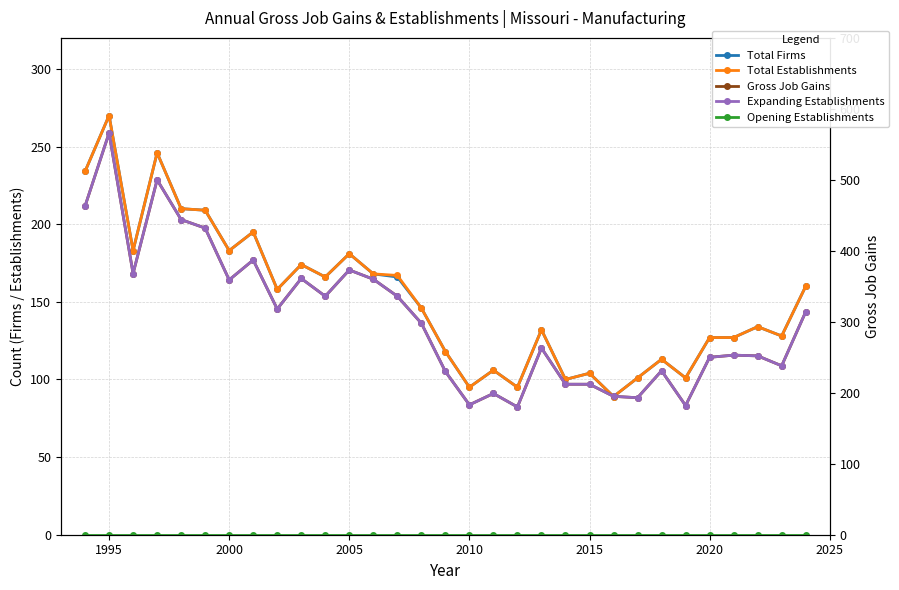

Where is the first local maximum for Expanding Establishments?

1995